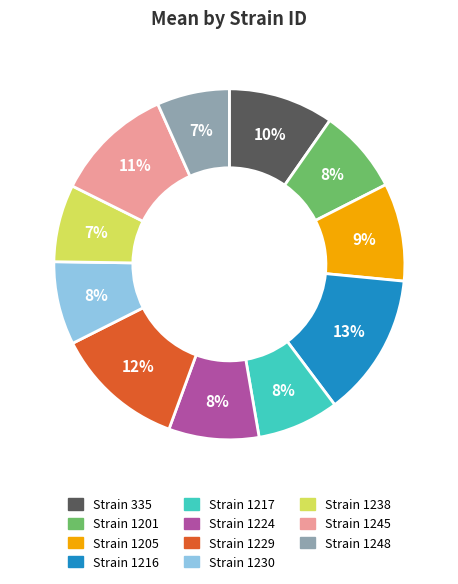

To the nearest percent, what is the average slice percentage?

9%